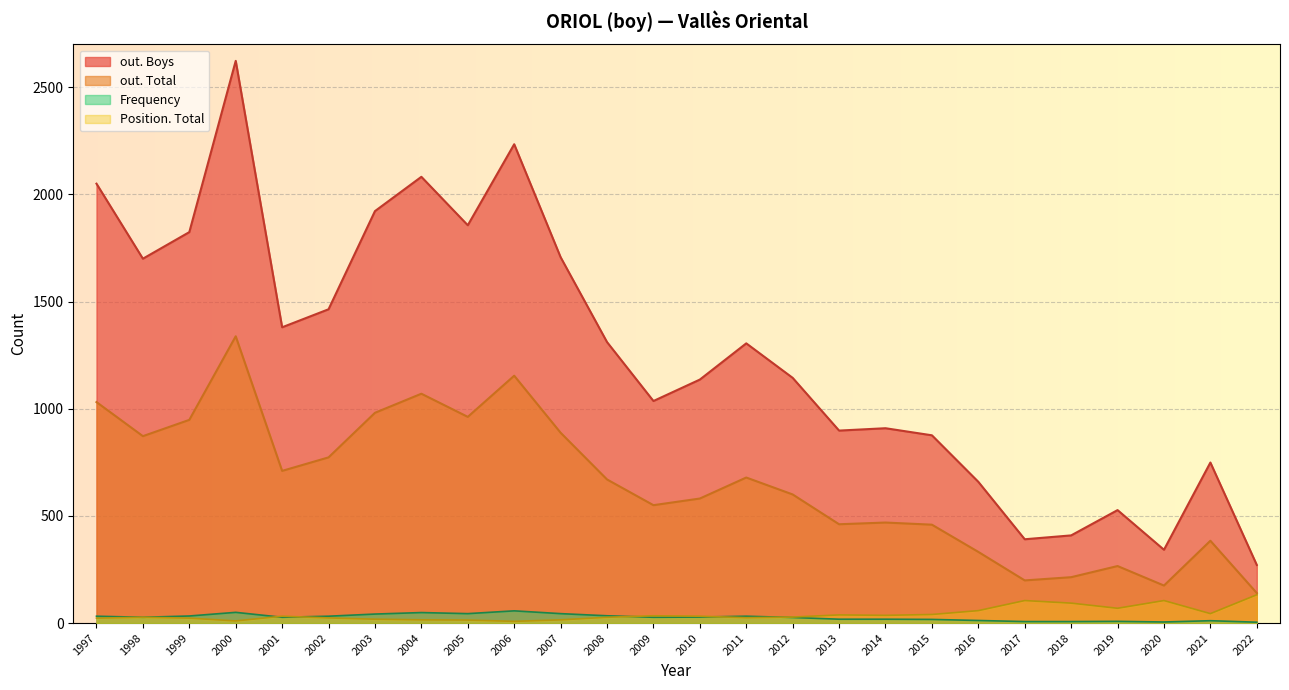

Reading left to right, transcribe all the data shown in this chart.

Frequency: 2022=4	2021=11	2020=5	2019=8	2018=7	2017=7	2016=12	2015=17	2014=18	2013=18	2012=26	2011=32	2010=28	2009=27	2008=34	2007=44	2006=57	2005=44	2004=49	2003=42	2002=32	2001=27	2000=50	1999=33	1998=27	1997=32
Position. Total: 2022=132	2021=44	2020=105	2019=69	2018=93	2017=105	2016=58	2015=40	2014=36	2013=38	2012=28	2011=25	2010=32	2009=34	2008=27	2007=15	2006=8	2005=14	2004=15	2003=18	2002=24	2001=32	2000=10	1999=23	1998=27	1997=23
out. Total: 2022=140	2021=384	2020=175	2019=266	2018=214	2017=199	2016=332	2015=459	2014=469	2013=461	2012=600	2011=679	2010=581	2009=550	2008=670	2007=888	2006=1154	2005=962	2004=1070	2003=981	2002=773	2001=710	2000=1338	1999=948	1998=872	1997=1031
out. Boys: 2022=271	2021=749	2020=342	2019=527	2018=409	2017=391	2016=659	2015=876	2014=909	2013=898	2012=1144	2011=1305	2010=1136	2009=1036	2008=1311	2007=1707	2006=2234	2005=1856	2004=2082	2003=1922	2002=1464	2001=1380	2000=2623	1999=1824	1998=1700	1997=2050